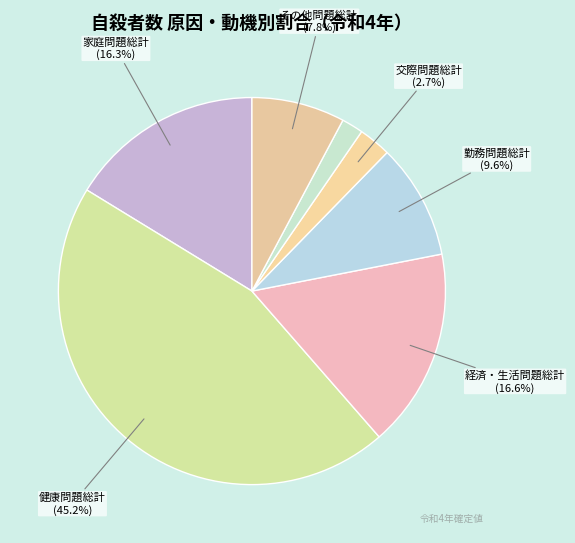

Which slice is the smallest?

学校問題総計